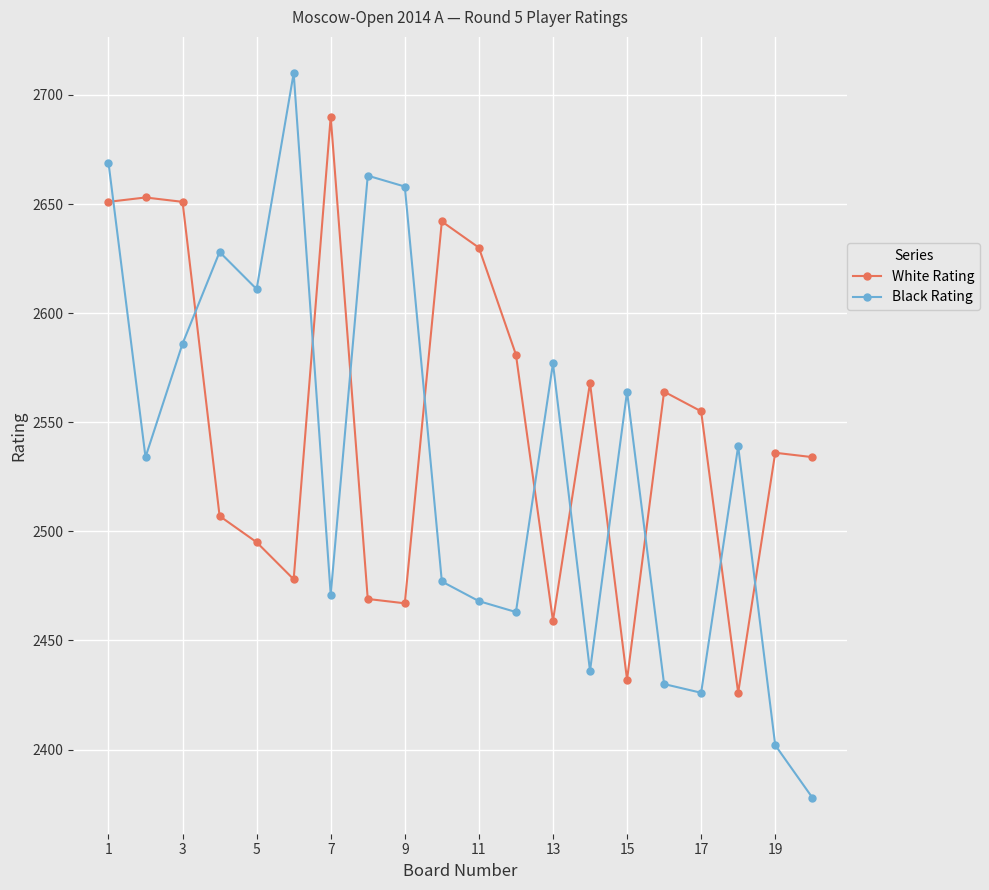

What is the sum of all Black Rating values?

50690